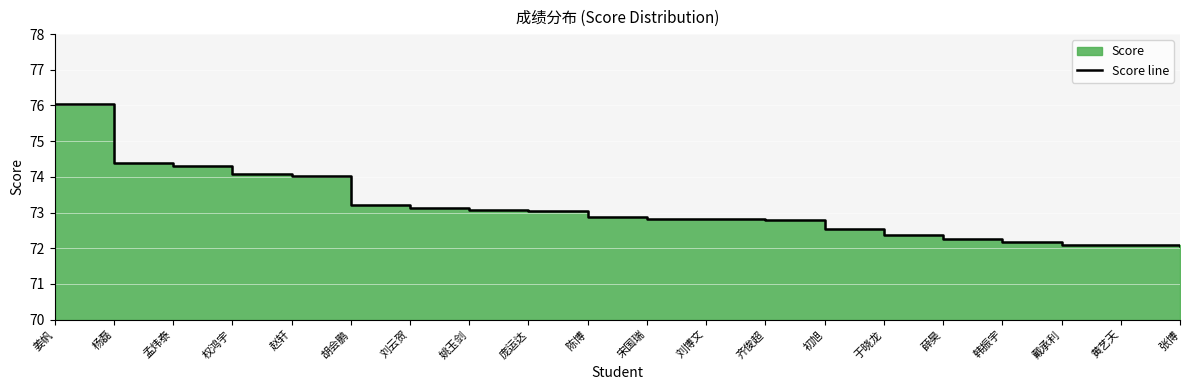

Rank the categories by value from lowest to highest.

张博, 戴承利, 黄艺天, 韩振宇, 薛昊, 于晓龙, 初旭, 齐俊超, 宋国瑞, 刘博文, 陈博, 庞运达, 姚玉剑, 刘云贺, 胡会鹏, 赵轩, 权鸿宇, 孟炜泰, 杨磊, 姜帆